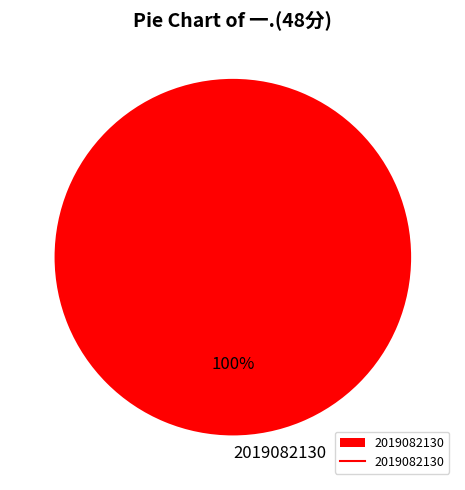

The 2019082130 slice represents 89% of the pie. True or false?

False